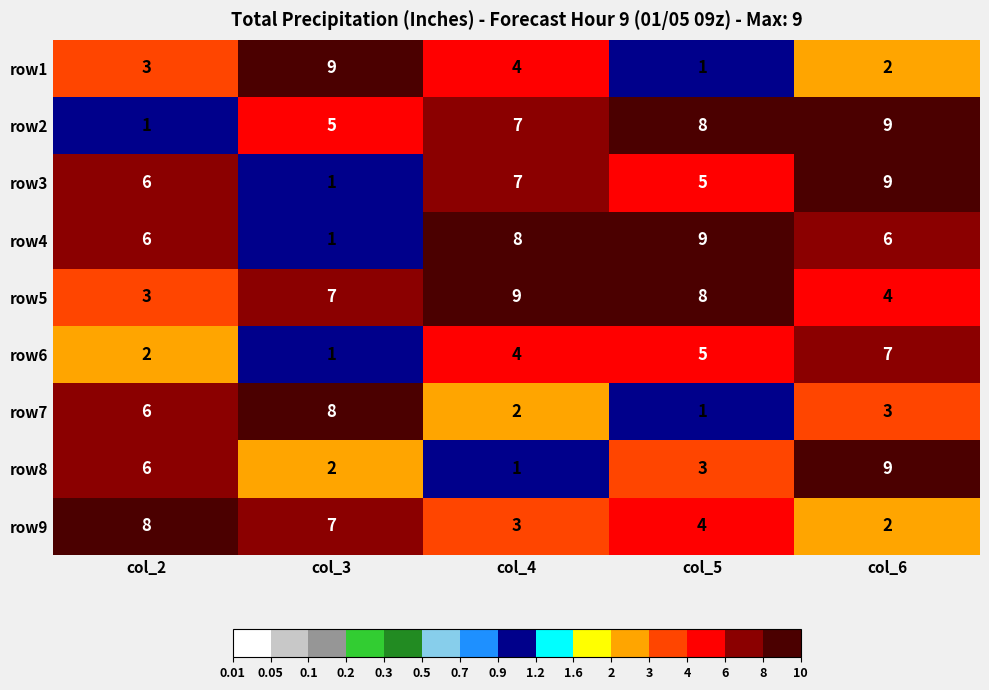

At which label is row3 closest to 5?

col_5